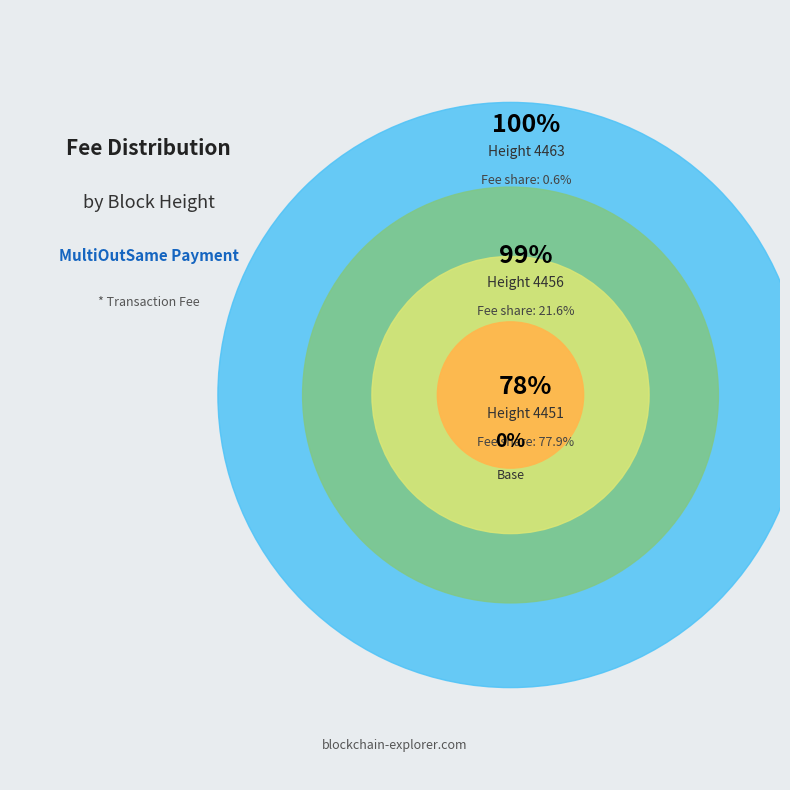

What portion of the pie excludes 4463?

99.4%